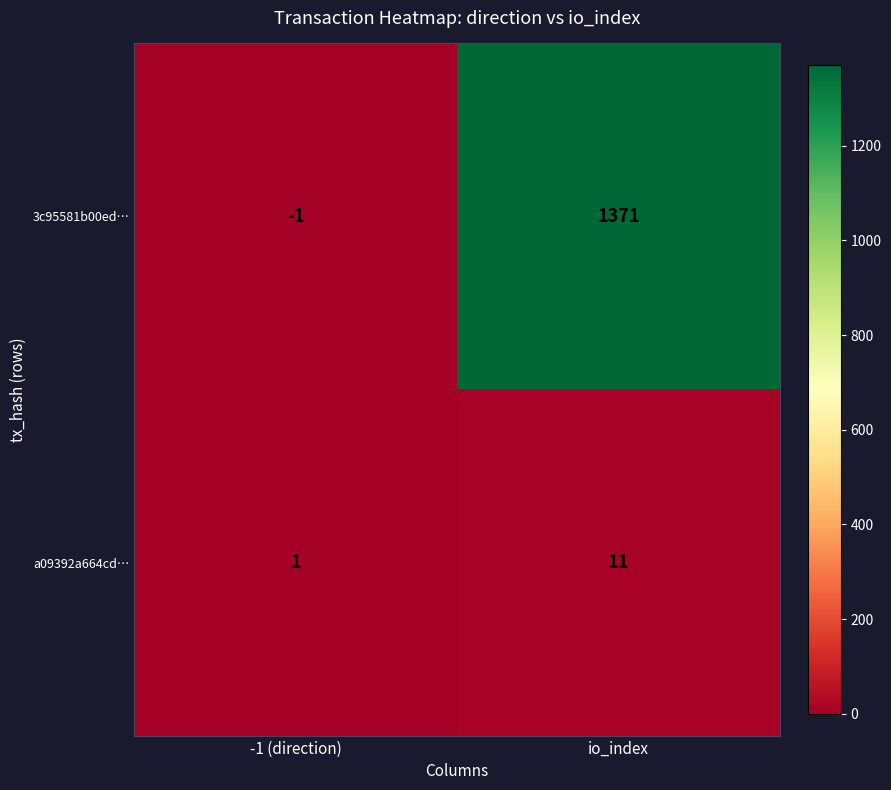

True or false: 3c95581b00ed… has a value of 1371 at io_index.

True